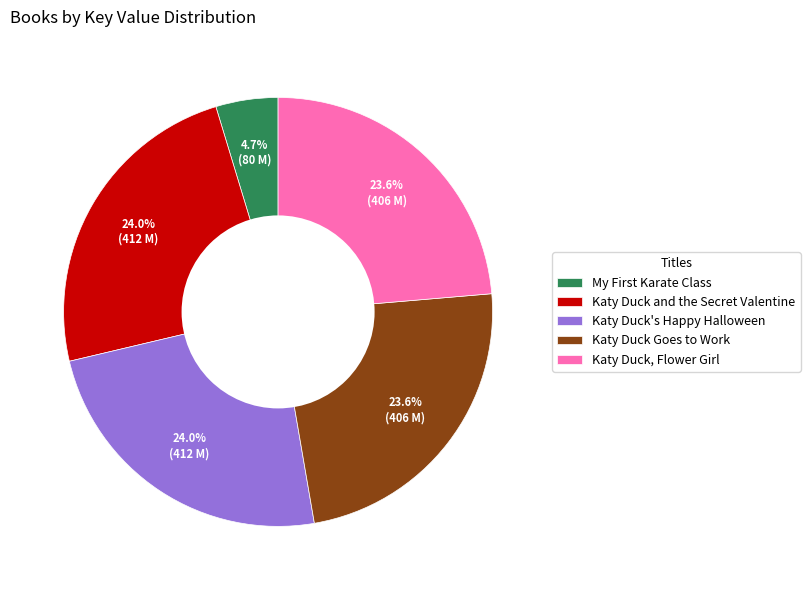

To the nearest percent, what is the difference between the largest and smallest slice percentages?

19%